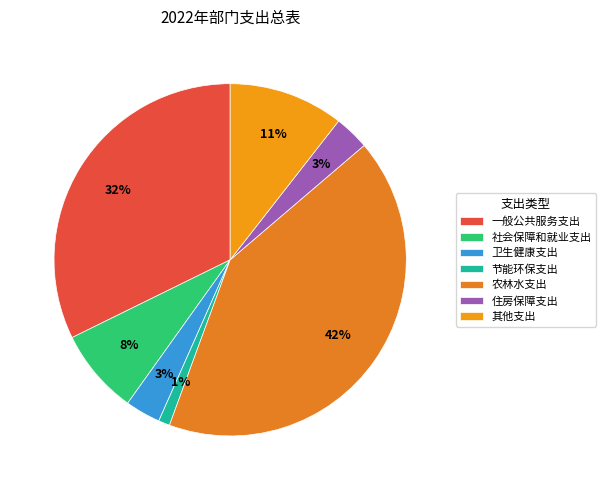

Which category has the smallest portion of the pie?

节能环保支出